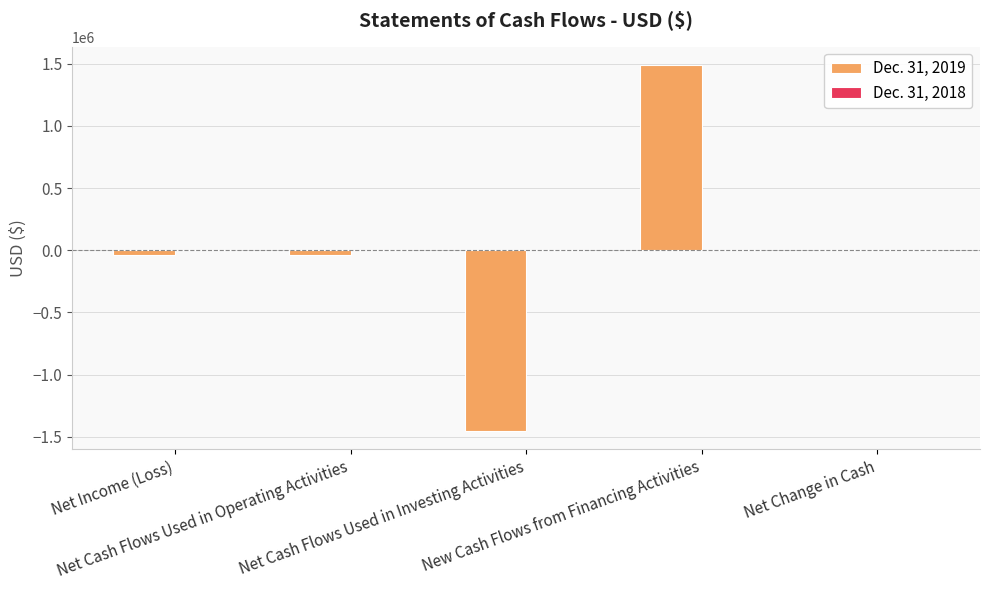

Count the number of categories in the chart.

5